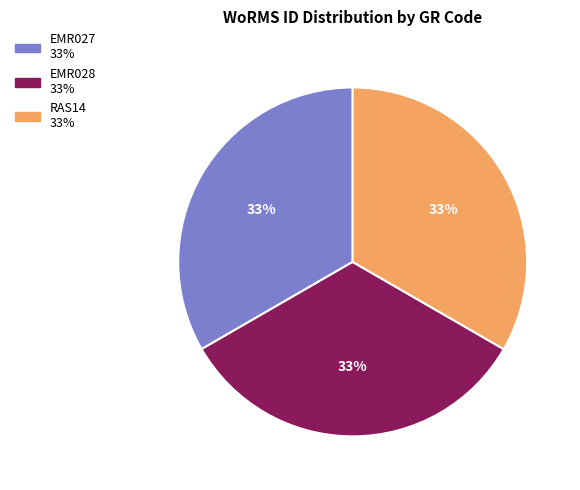

What percentage is the EMR028 slice, to the nearest percent?

33%